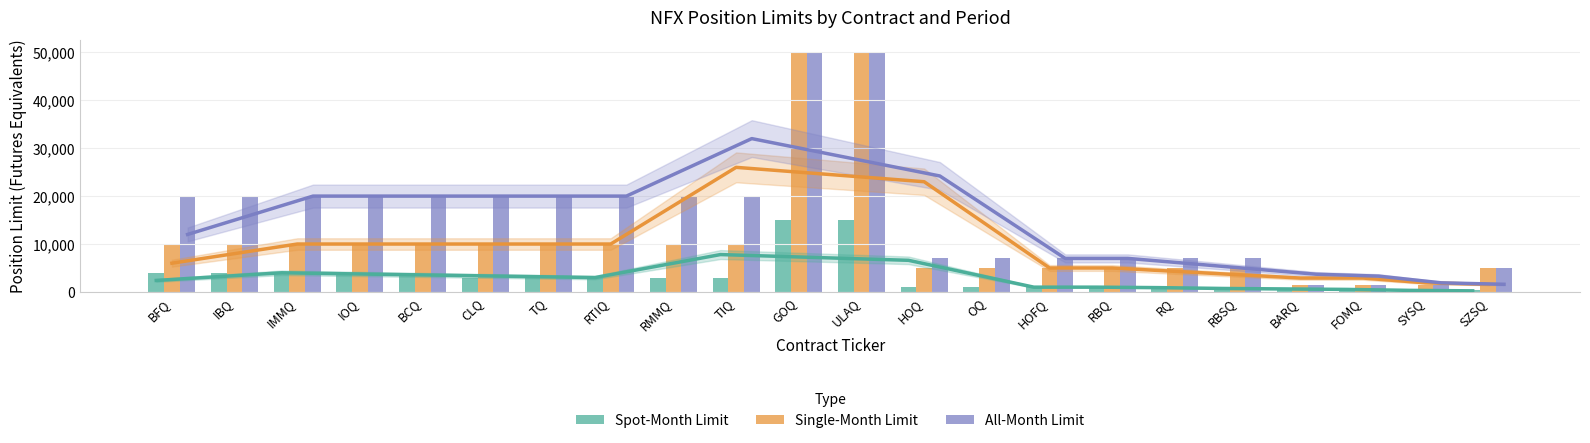

What position from the left is HOQ?

13